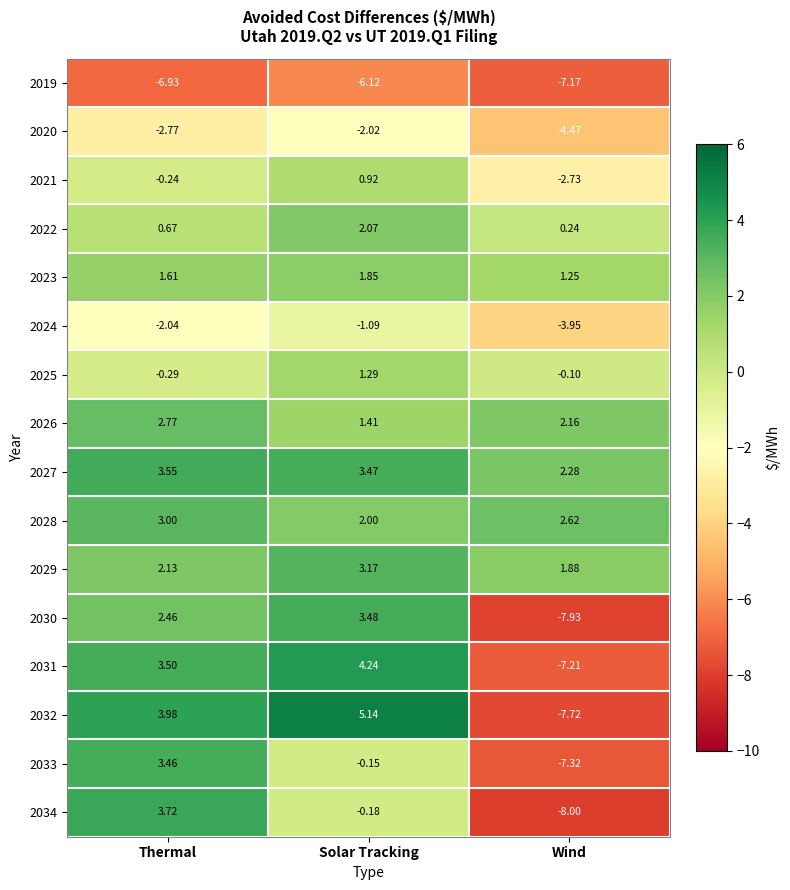

What is the difference between the highest and lowest values at Thermal?

10.9